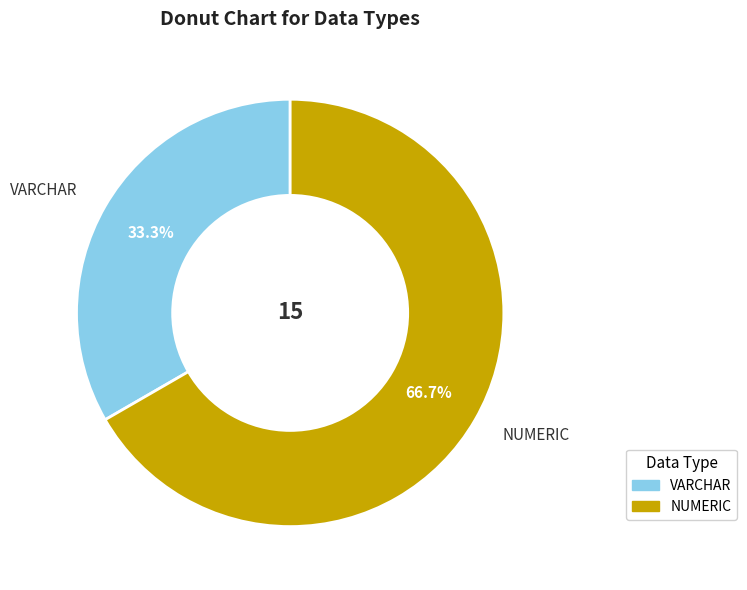

Does any single category account for the majority?

Yes